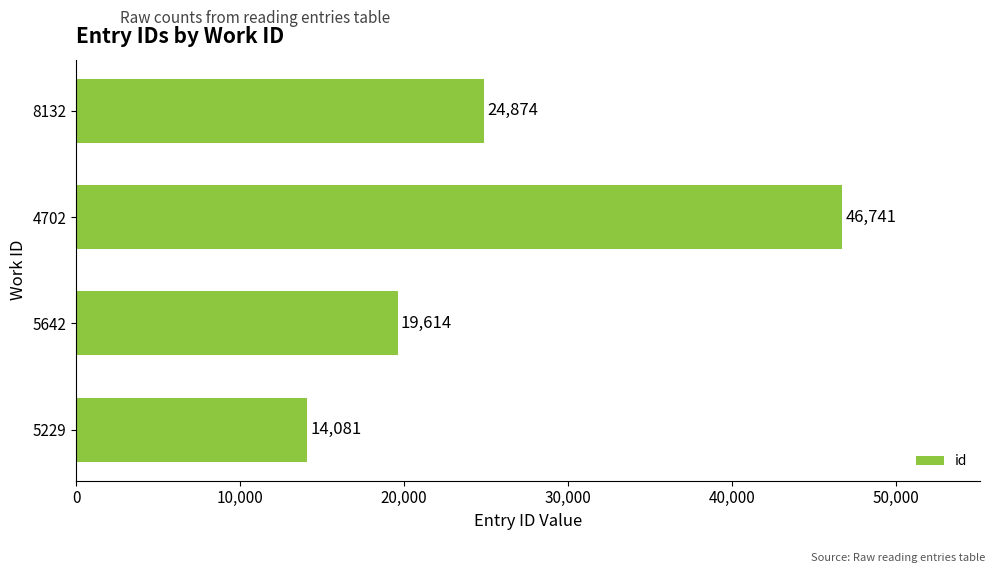

How many data points does each series have?

4